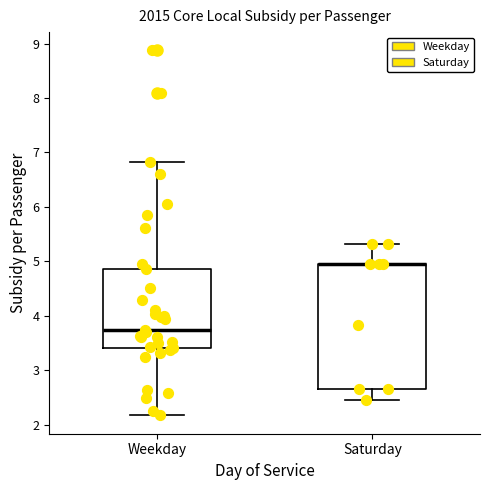

Which box is the tallest, from its lower edge to its upper edge?

Saturday